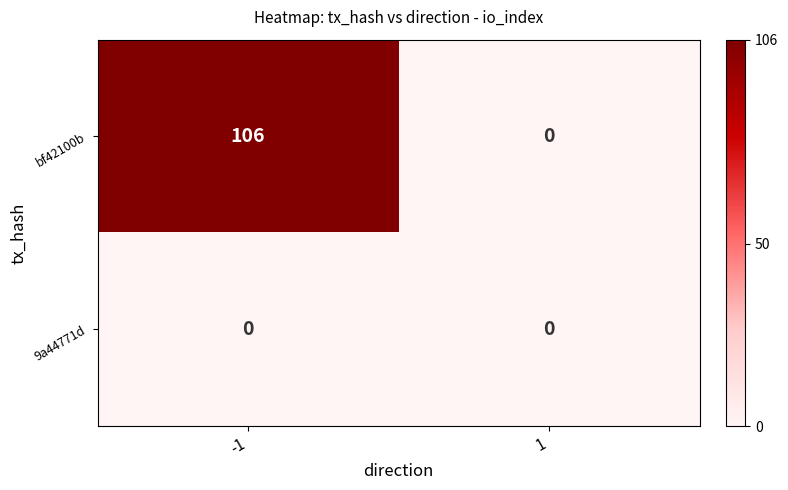

At how many categories does at least one series exceed 11?

1